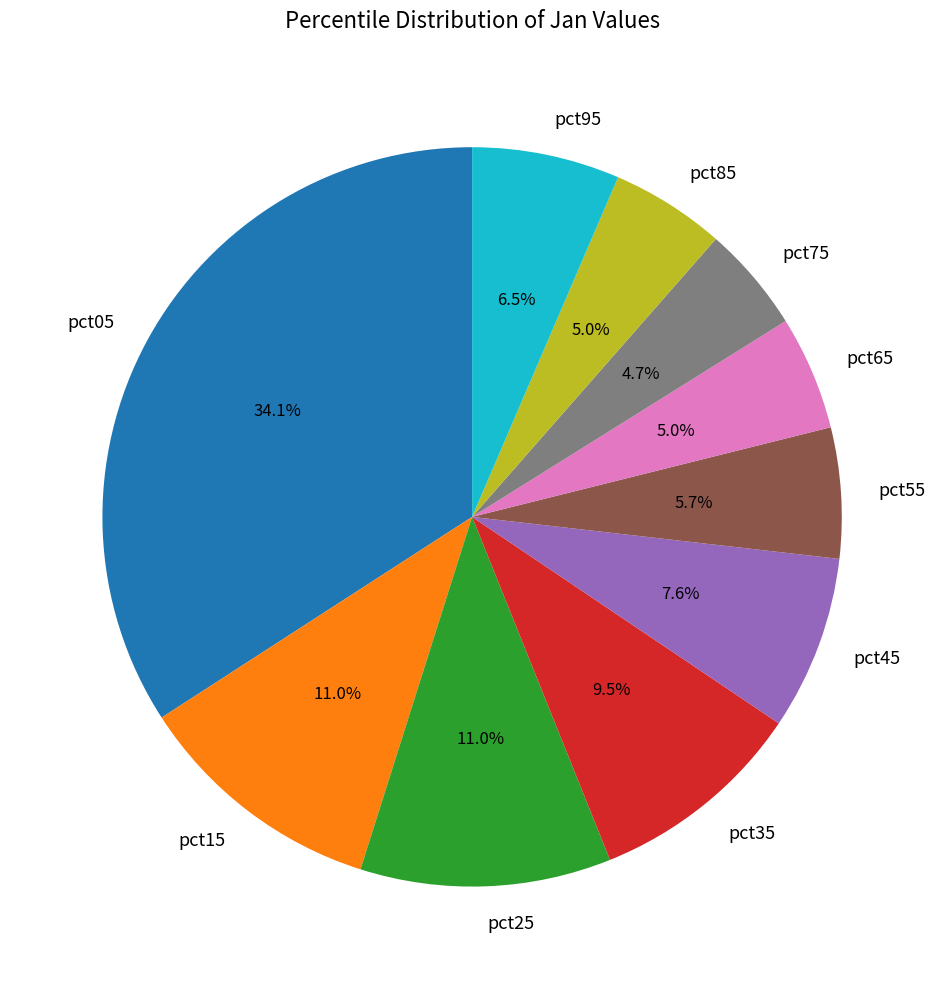

The pct55 slice represents 1% of the pie. True or false?

False